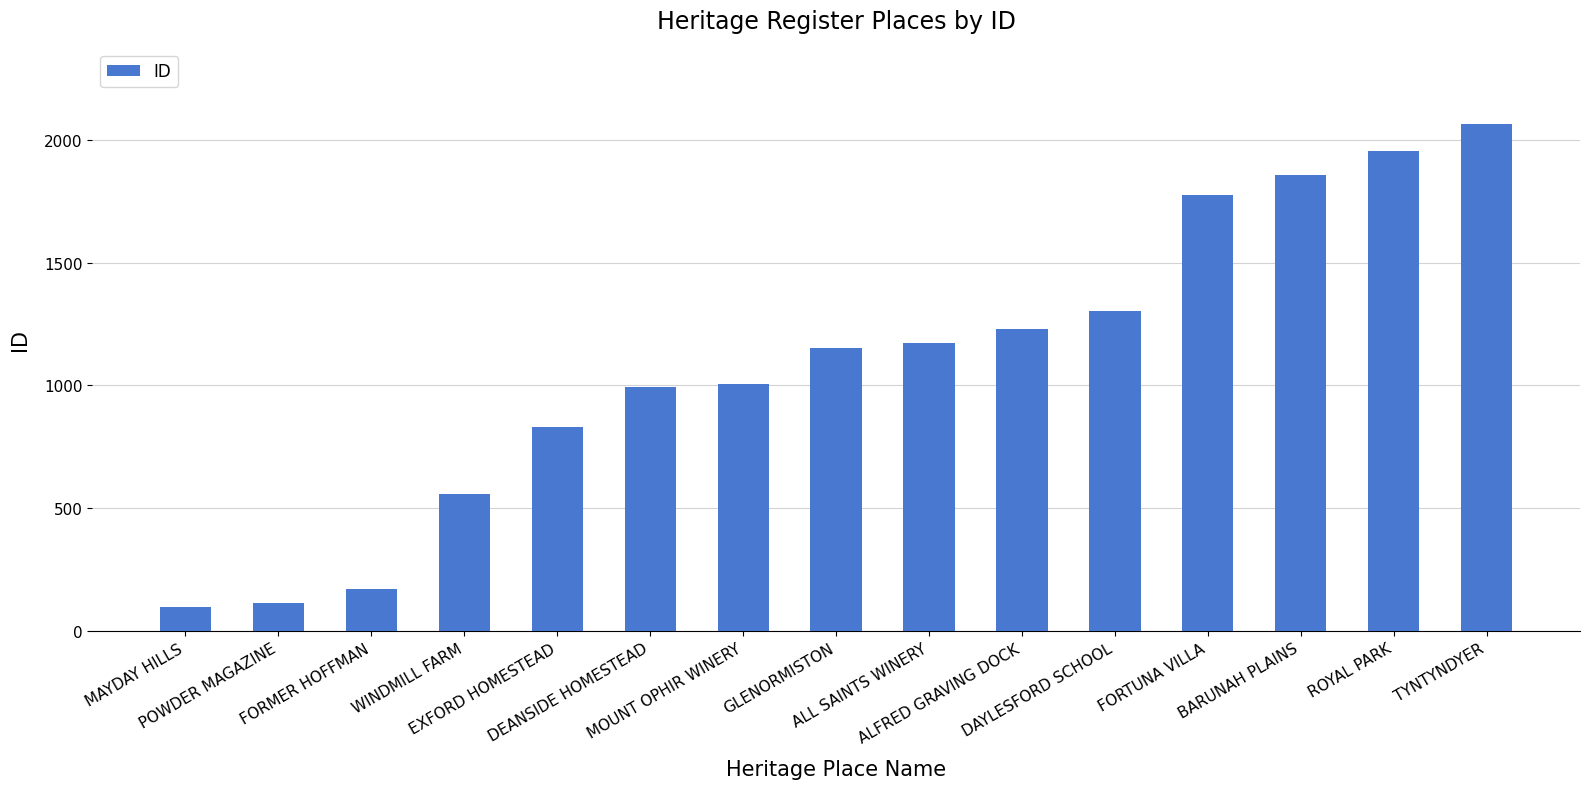

What is the smallest value displayed?

96